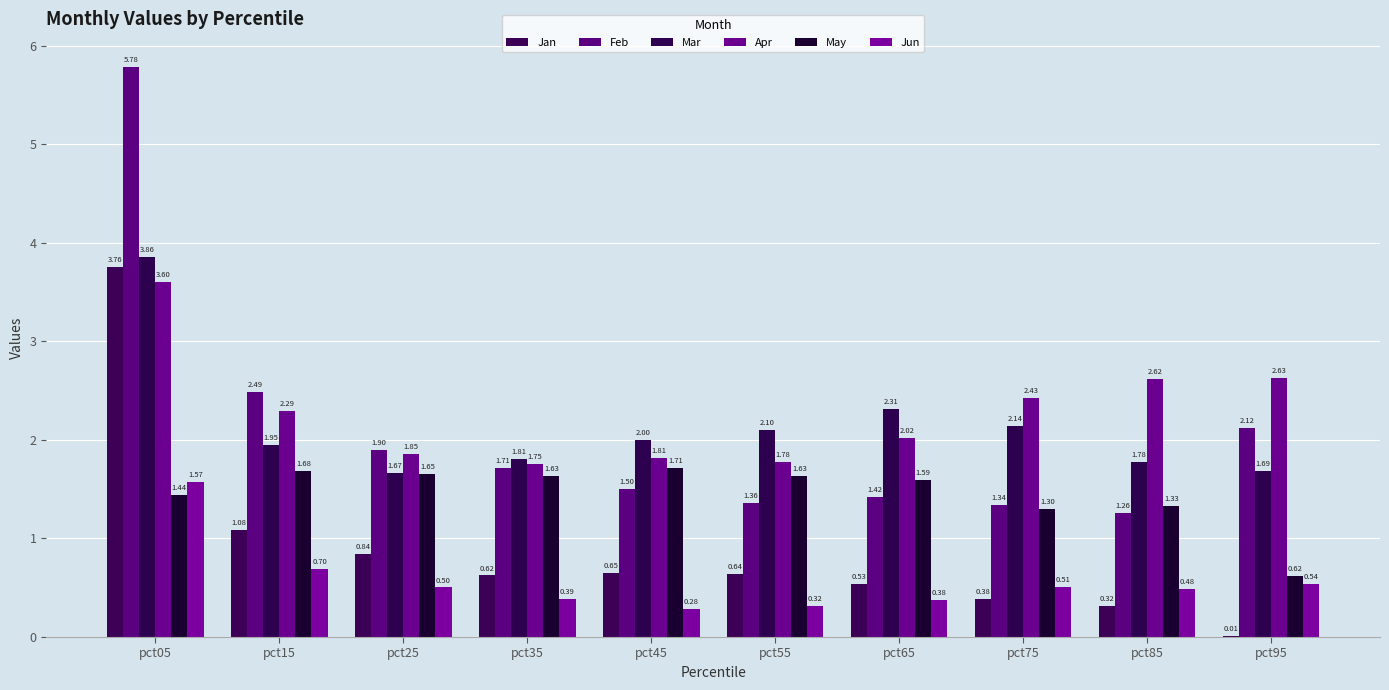

What is the total value across all series at pct85?

7.8